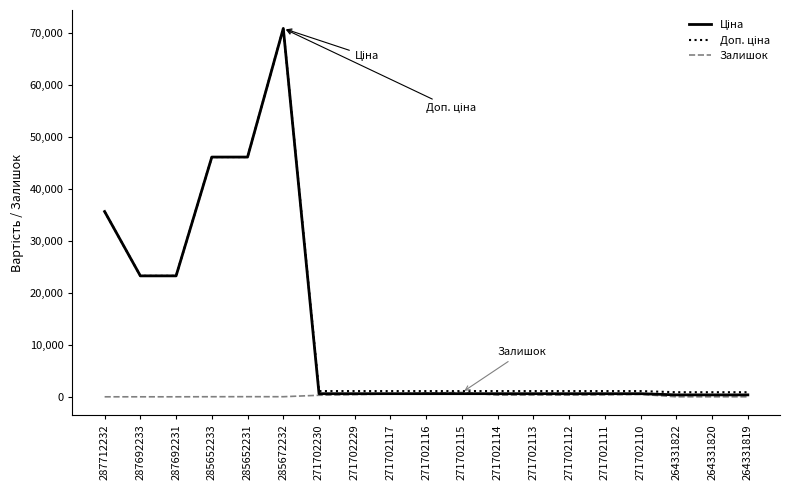

What is the total value across all series at 287692231?

46556.4